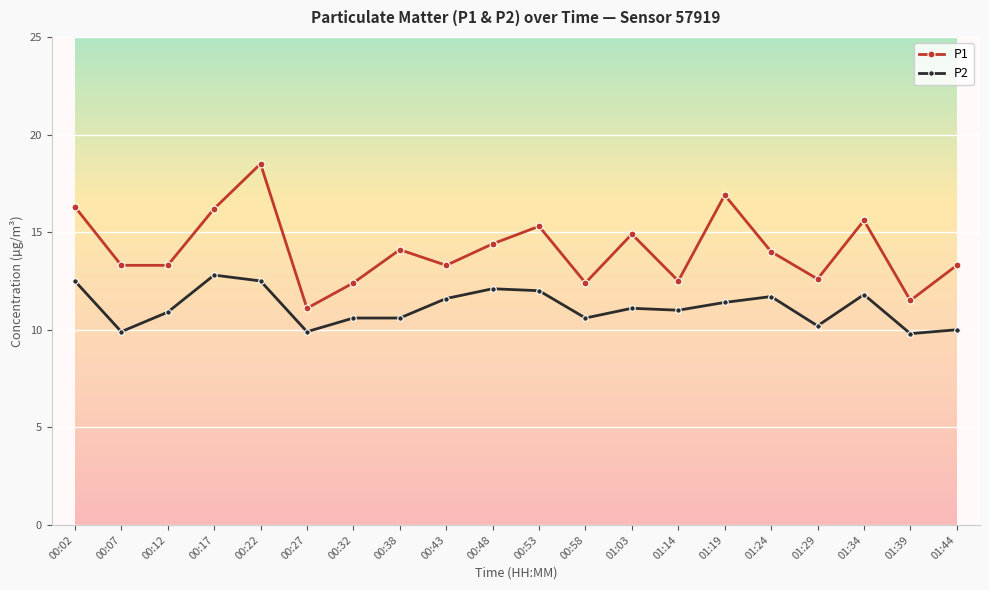

True or false: P2 has a value of 10.6 at 00:32.

True